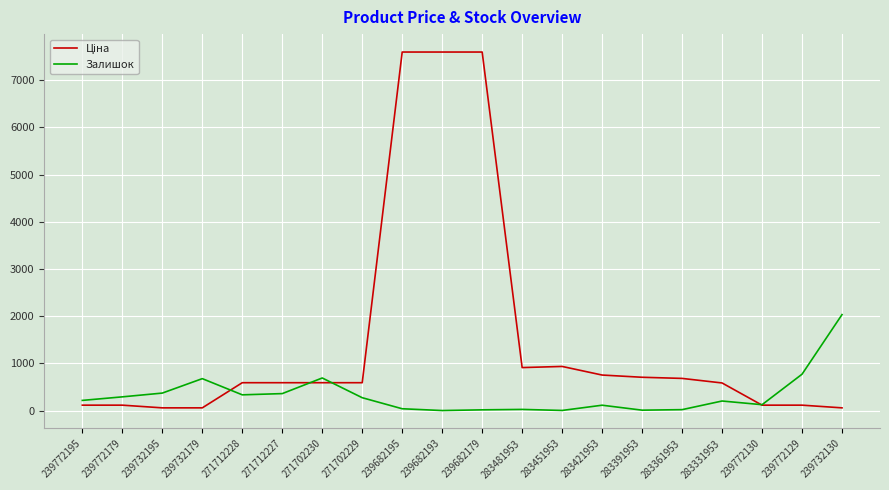

What is the maximum value for Залишок?

2033.0